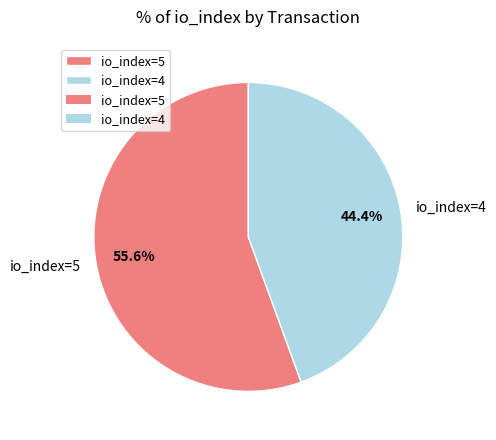

Does io_index=4 represent more than half of the total?

No